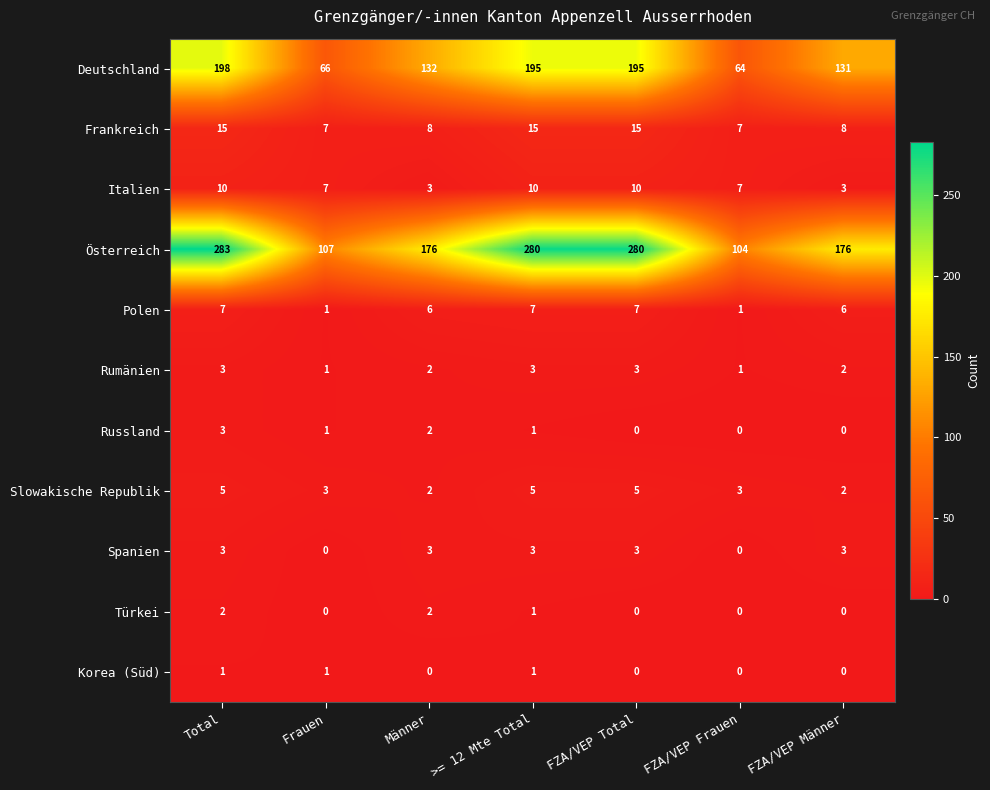

At which label does Slowakische Republik first exceed 3?

Total